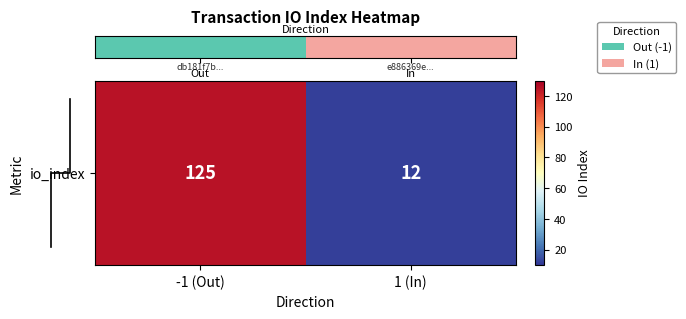

True or false: the data shows 12 at 1 (In).

True